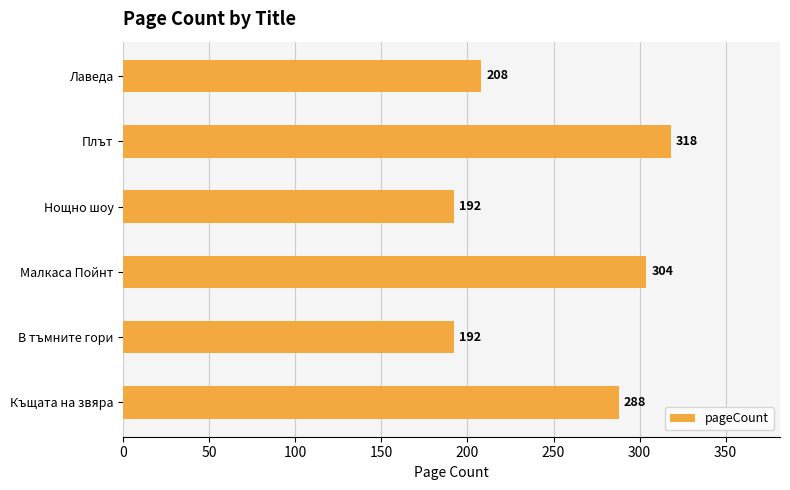

How many bars are there in total?

6